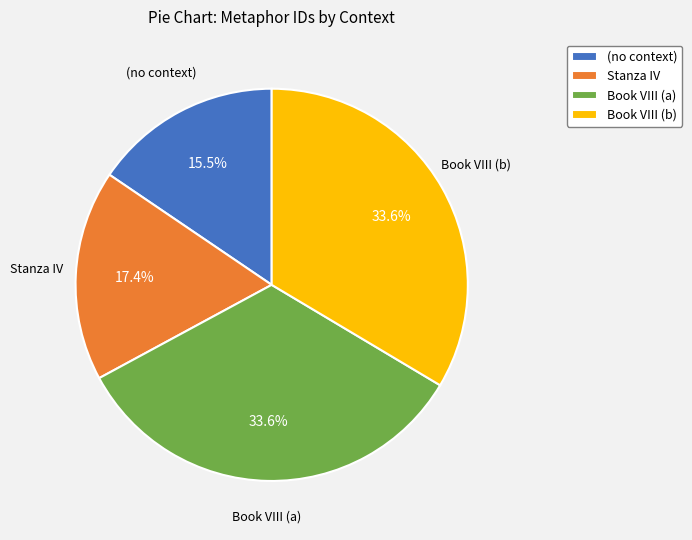

Count the number of slices in the pie.

4